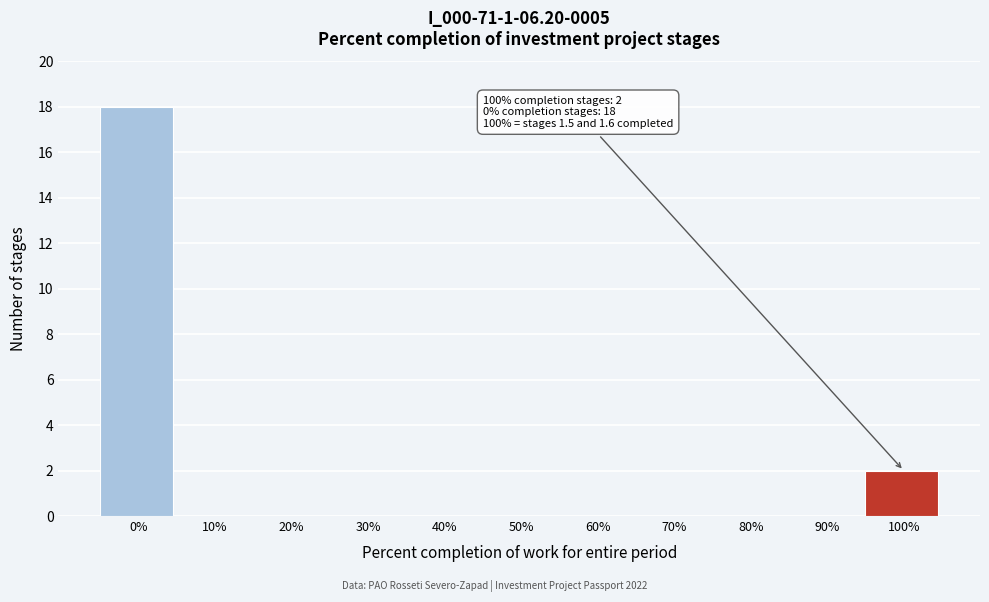

Reading left to right, what are all the values shown in this chart?

0%=18	10%=0	20%=0	30%=0	40%=0	50%=0	60%=0	70%=0	80%=0	90%=0	100%=2